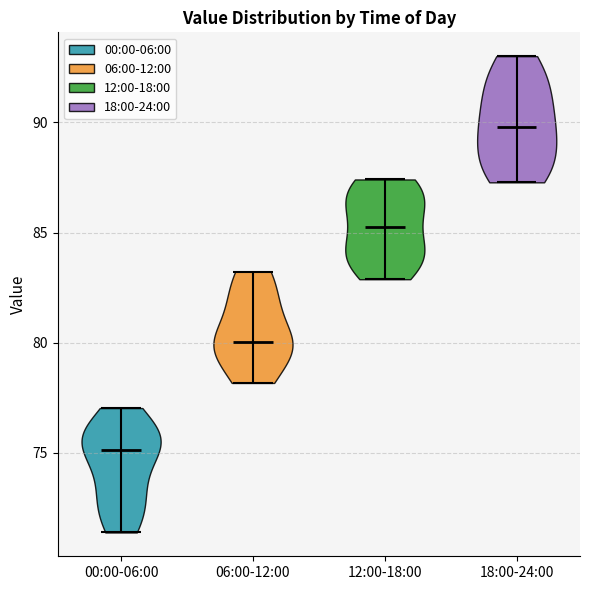

Reading left to right, read every violin against the y-axis: where its median line is, and the lowest and highest points it reaches. The values are not printed on the chart, so give them approximately, as read against the axis.

00:00-06:00: median line 75.0, lowest point 71.5, highest point 77.0
06:00-12:00: median line 80.0, lowest point 78.0, highest point 83.0
12:00-18:00: median line 85.0, lowest point 83.0, highest point 87.5
18:00-24:00: median line 90.0, lowest point 87.5, highest point 93.0